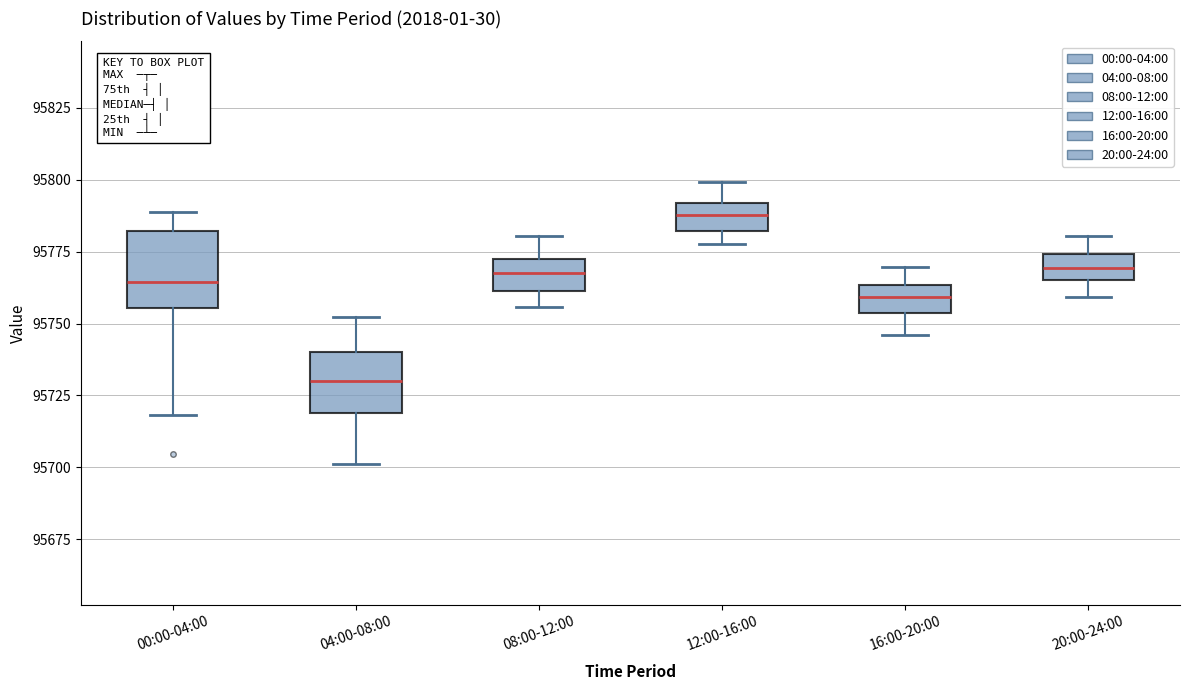

Where does the lower whisker of the box for 00:00-04:00 end on the y-axis? The values are not printed on the chart, so give them approximately, as read against the axis.

95720